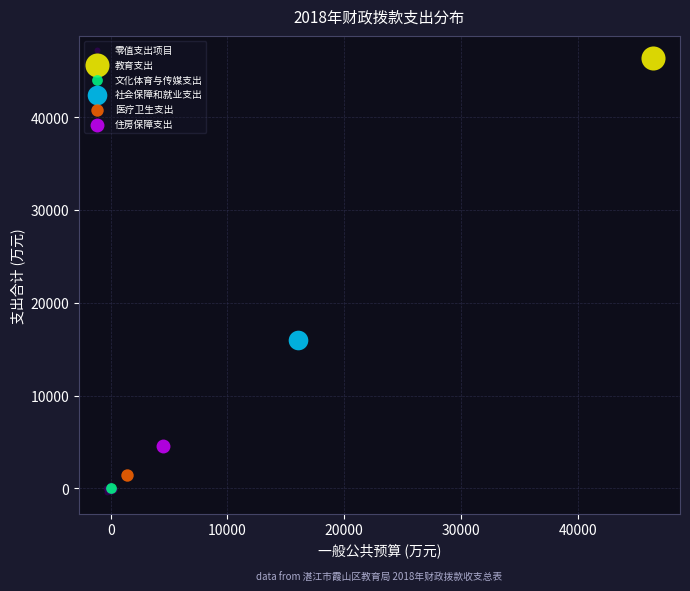

What are all the series names shown in the legend?

零值支出项目, 教育支出, 文化体育与传媒支出, 社会保障和就业支出, 医疗卫生支出, 住房保障支出